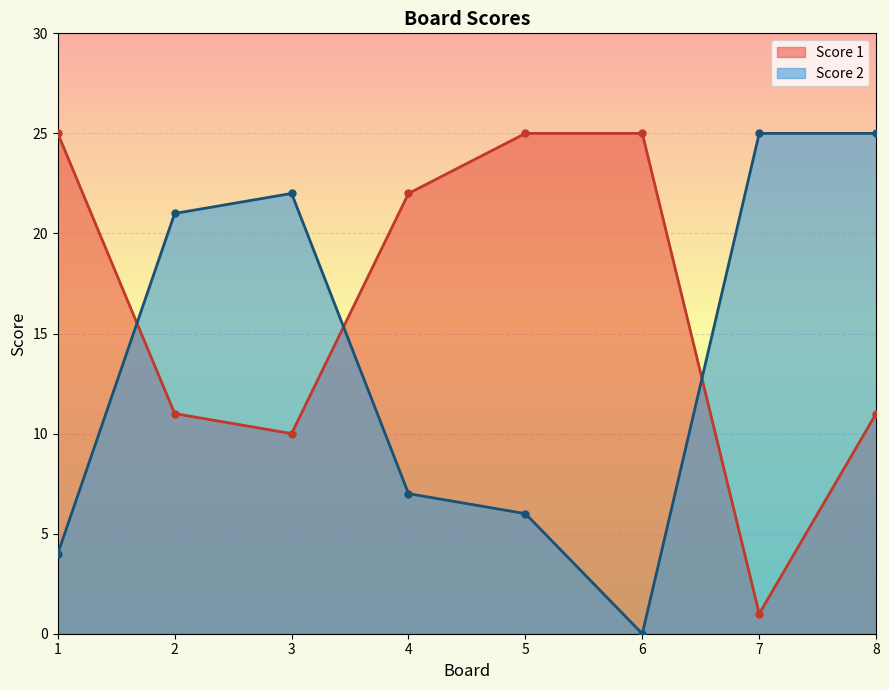

What is the difference between the highest and lowest values at 5?

19